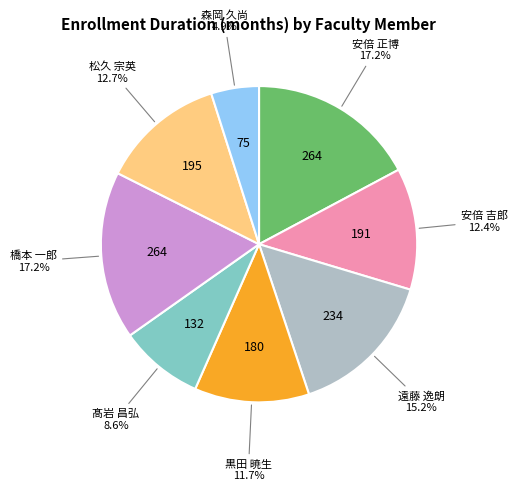

Is there a majority slice in this chart?

No